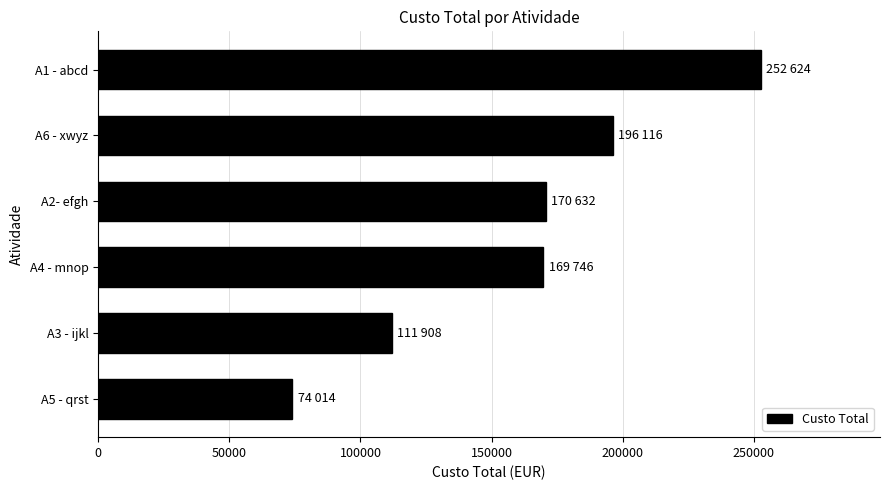

Are the bars grouped side by side (vs. stacked)?

No